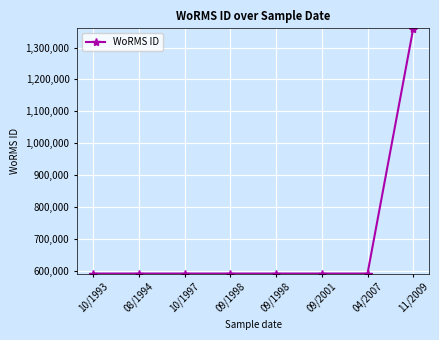

Reading right to left, transcribe all the data shown in this chart.

11/2009=1359766	04/2007=590433	09/2001=590432	09/1998=590432	09/1998=590432	10/1997=590432	08/1994=590432	10/1993=590433